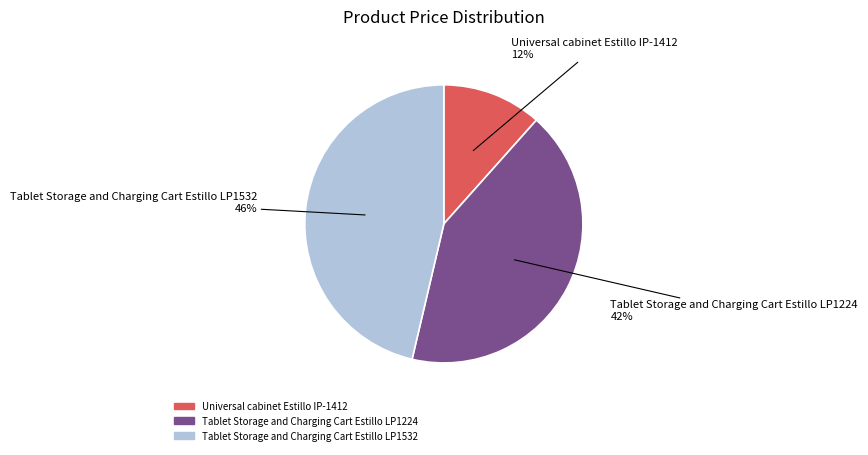

To the nearest percent, what percentage of the pie is Tablet Storage and Charging Cart Estillo LP1532?

46%